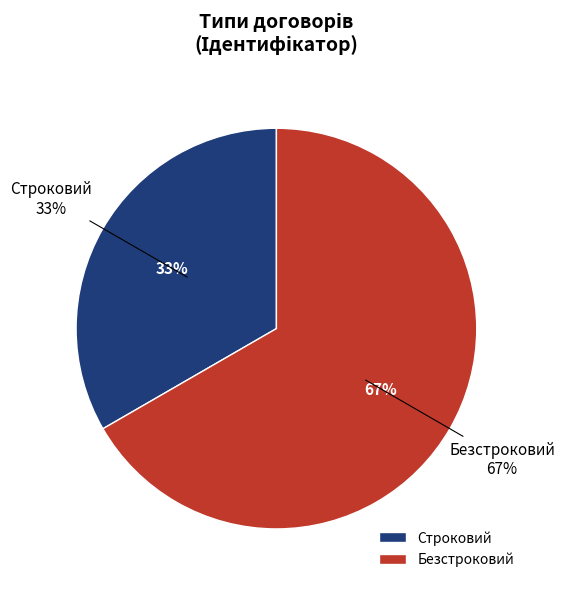

True or false: Безстроковий accounts for 80% of the total.

False